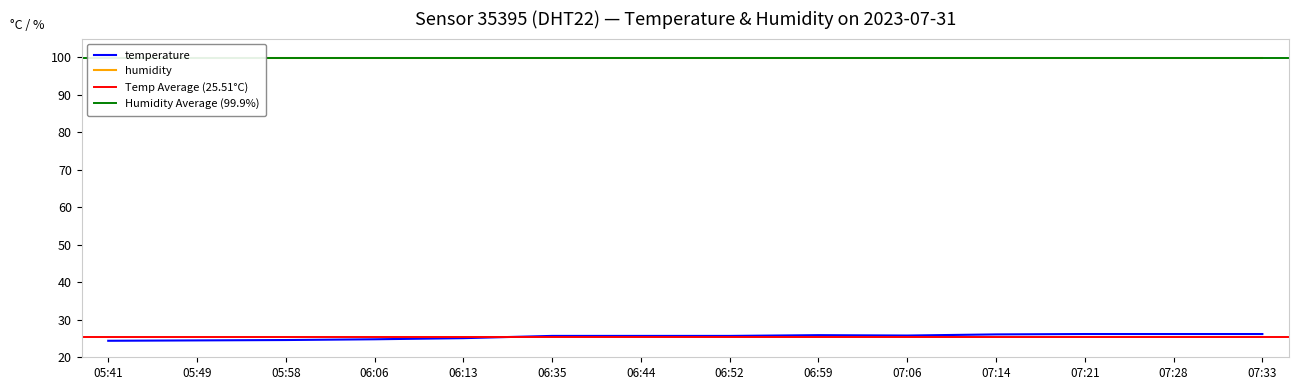

Read the value at 06:52.

25.7